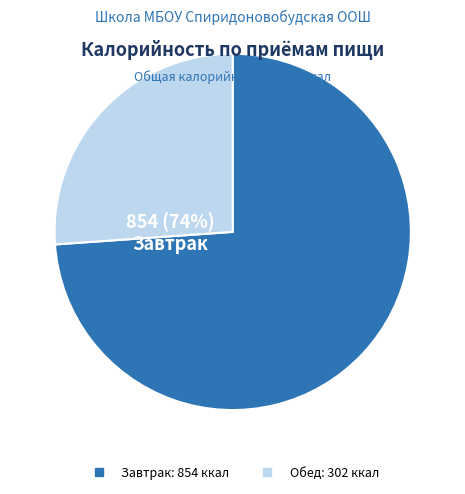

Which slice is the smallest?

Обед